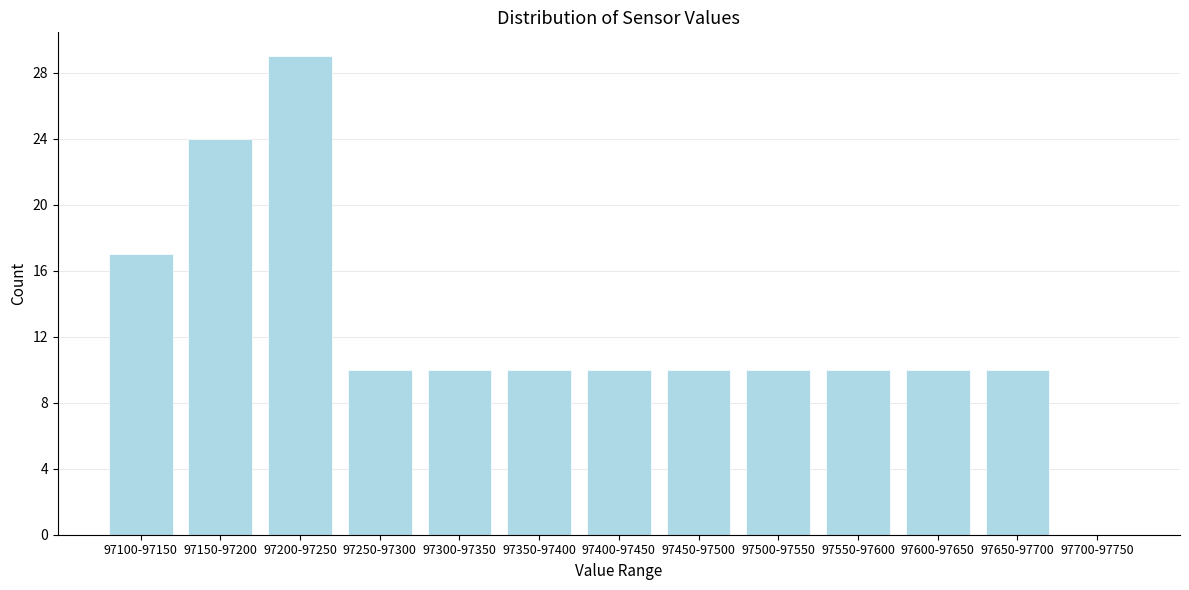

Reading right to left, what are all the values shown in this chart?

97700-97750=0	97650-97700=10	97600-97650=10	97550-97600=10	97500-97550=10	97450-97500=10	97400-97450=10	97350-97400=10	97300-97350=10	97250-97300=10	97200-97250=29	97150-97200=24	97100-97150=17